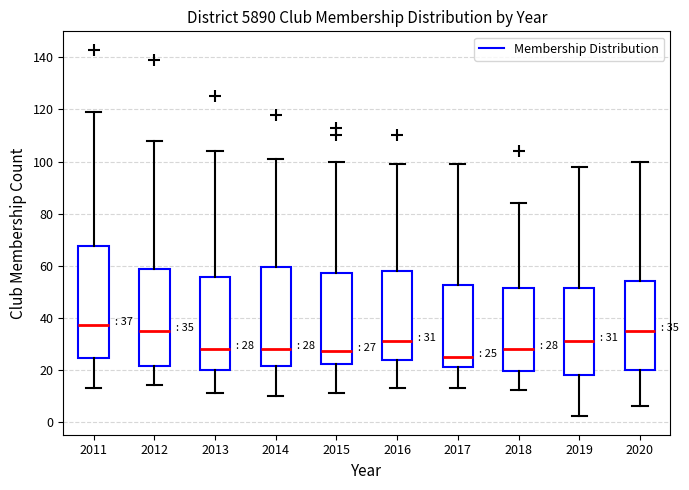

Which box is the tallest, from its lower edge to its upper edge?

2011